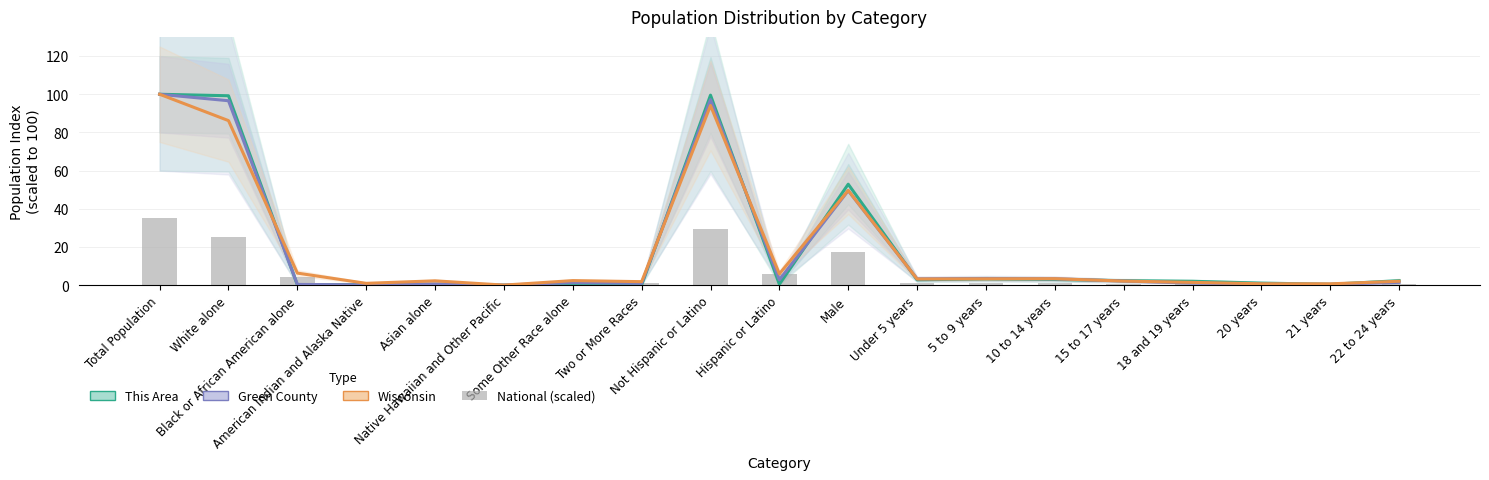

How many positive values does the This Area series have?

17